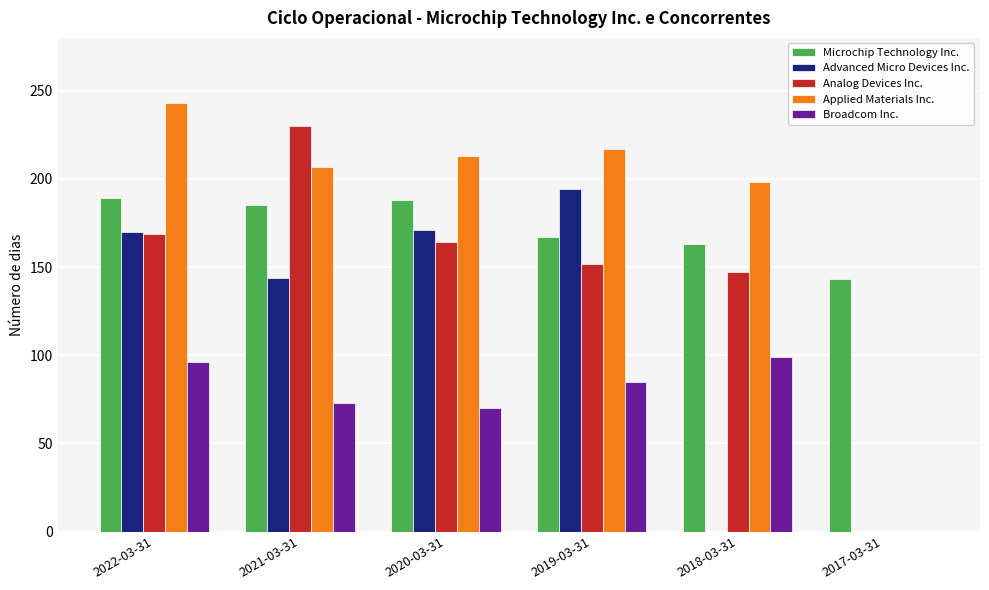

Which series has the largest total across all categories?

Applied Materials Inc.